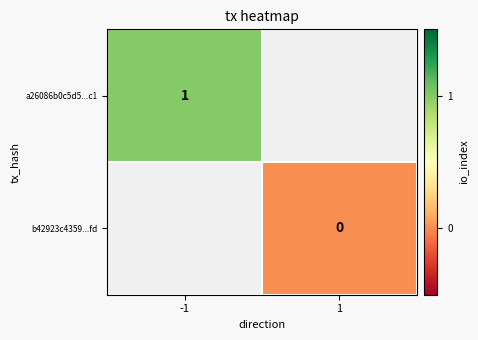

The a26086b0c5d5...c1 series shows 2 at -1. True or false?

False